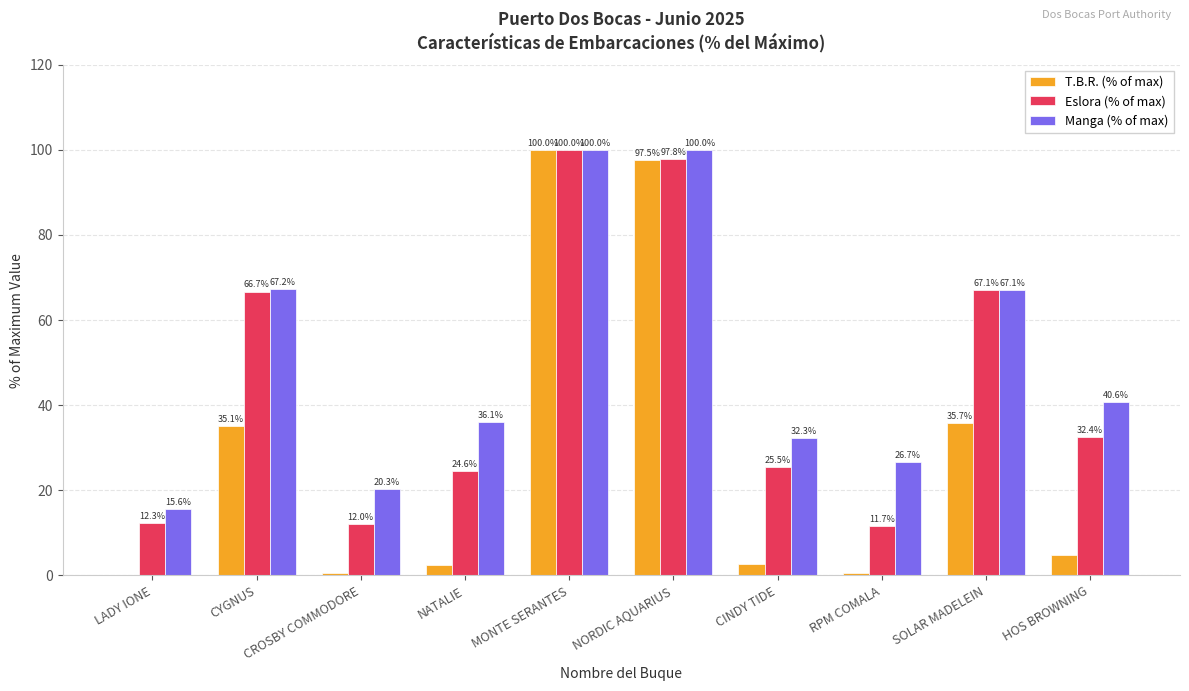

What is the total value across all series at CROSBY COMMODORE?

32.8